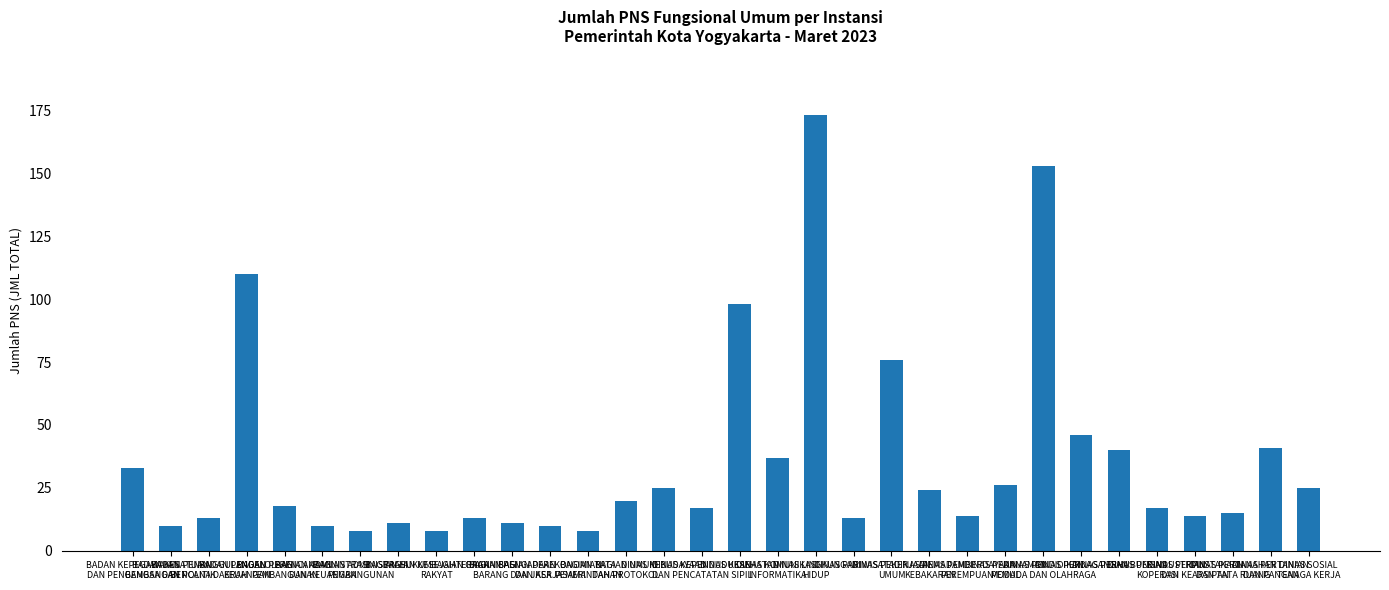

What is the label of the 12th bar from the right?

DINAS PEKERJAAN
UMUM